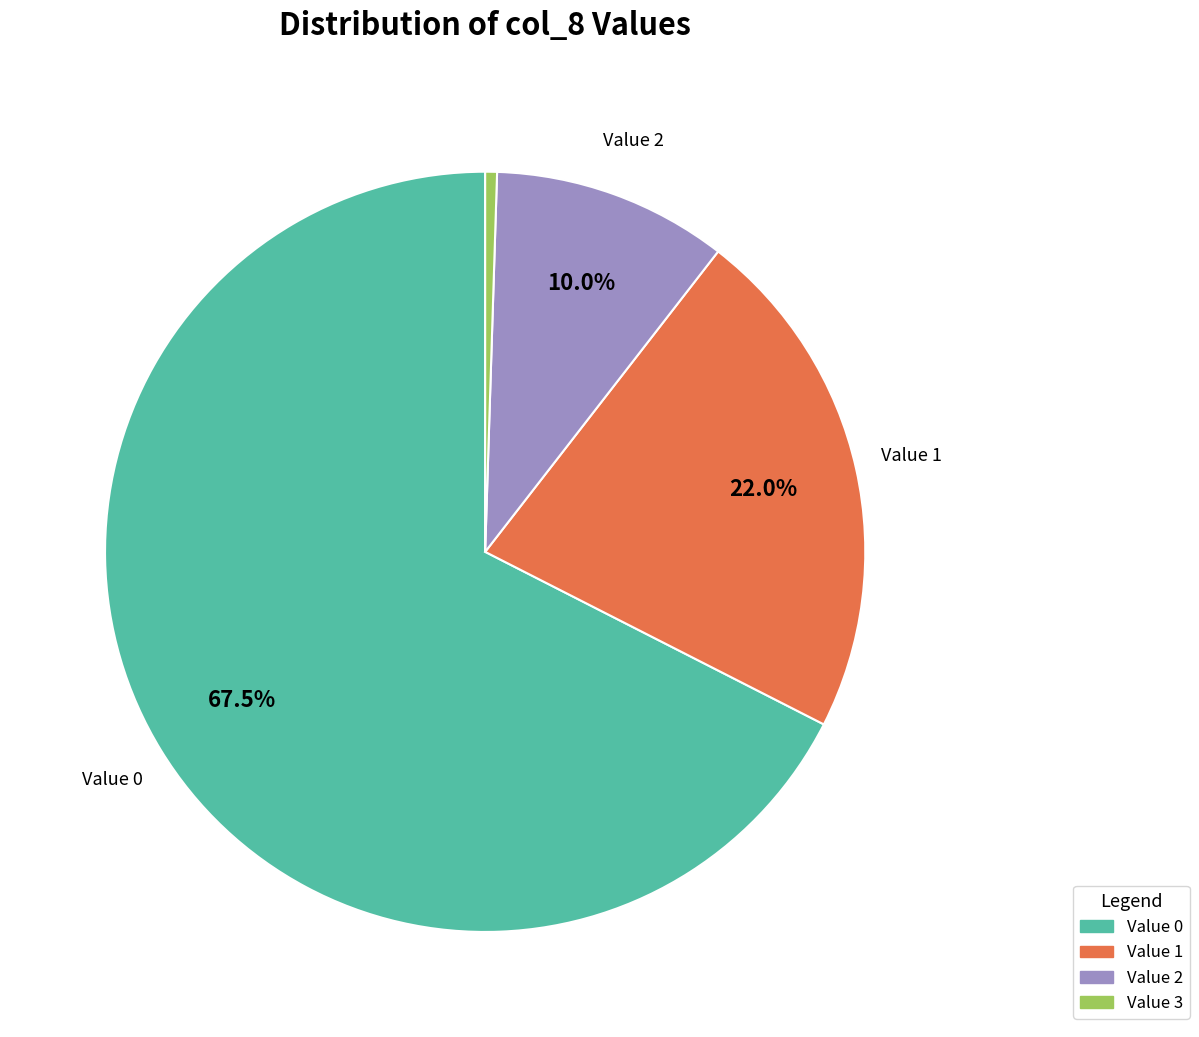

Is there a majority slice in this chart?

Yes